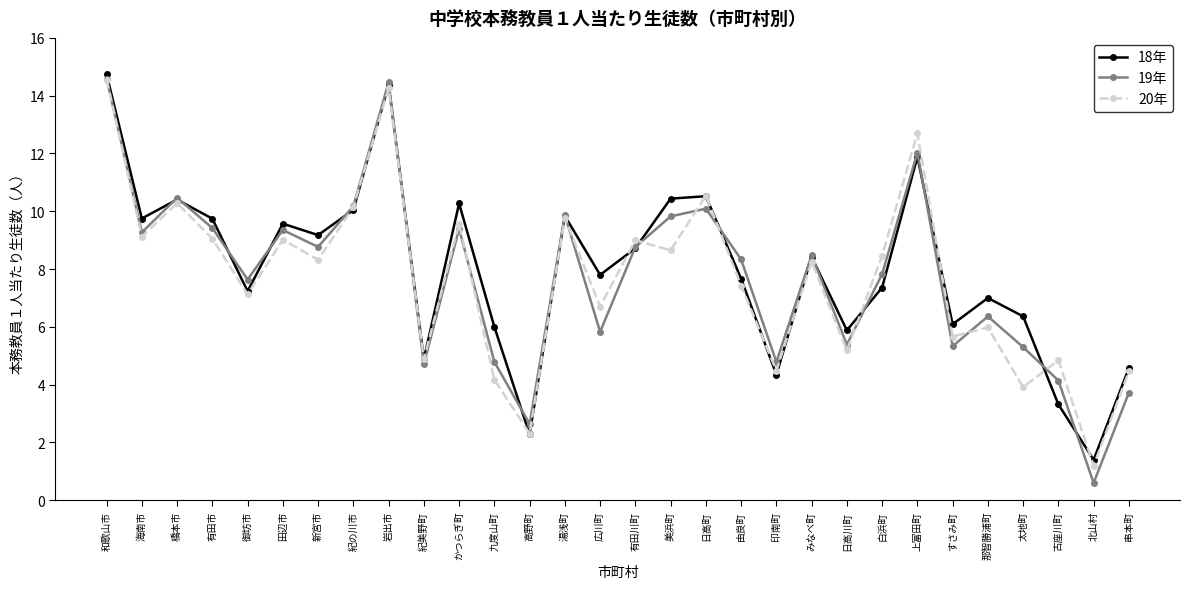

After their last crossing, which series has the higher values: 19年 or 18年?

18年